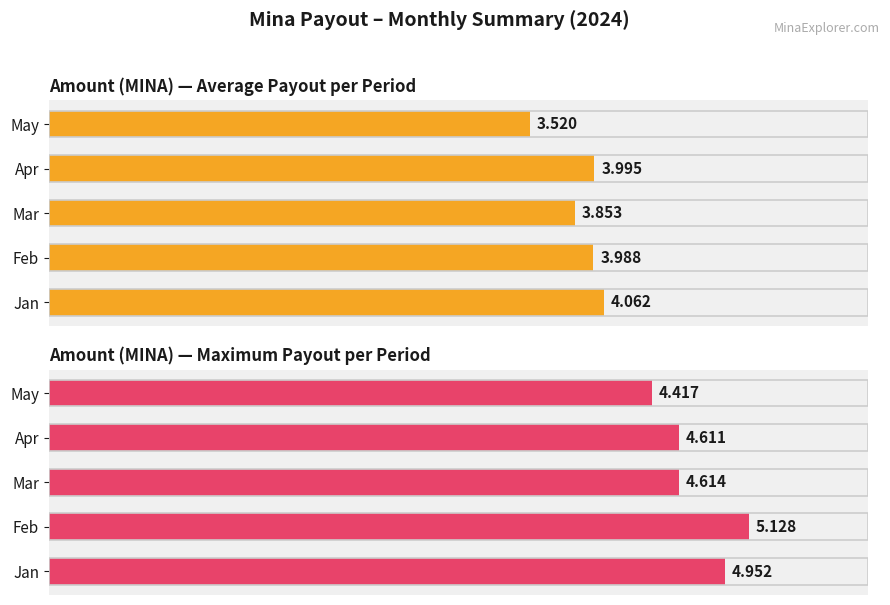

What is the difference between the second highest and minimum values in the Average Payout per Period series?

0.5